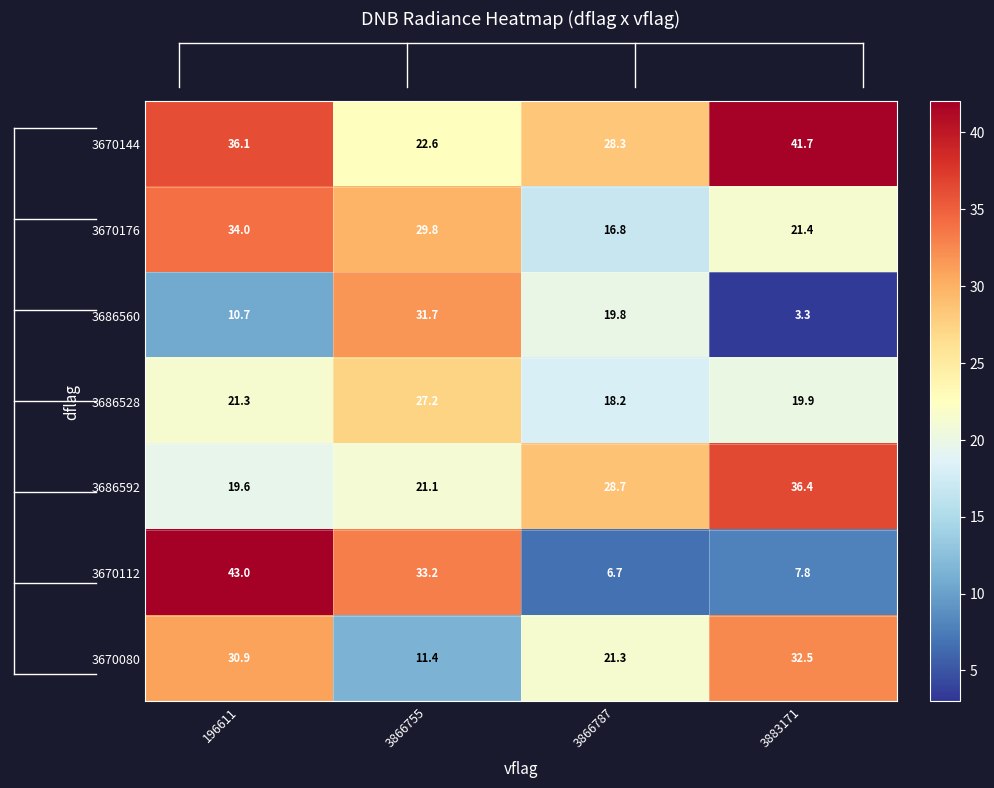

What is the spread (max minus min) of values at 196611?

32.3